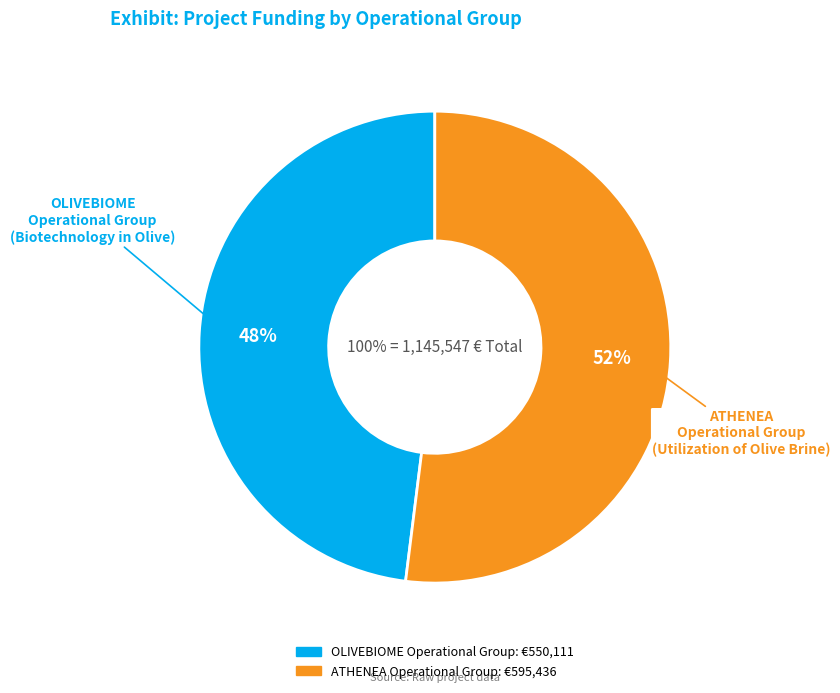

Count the number of slices in the pie.

2